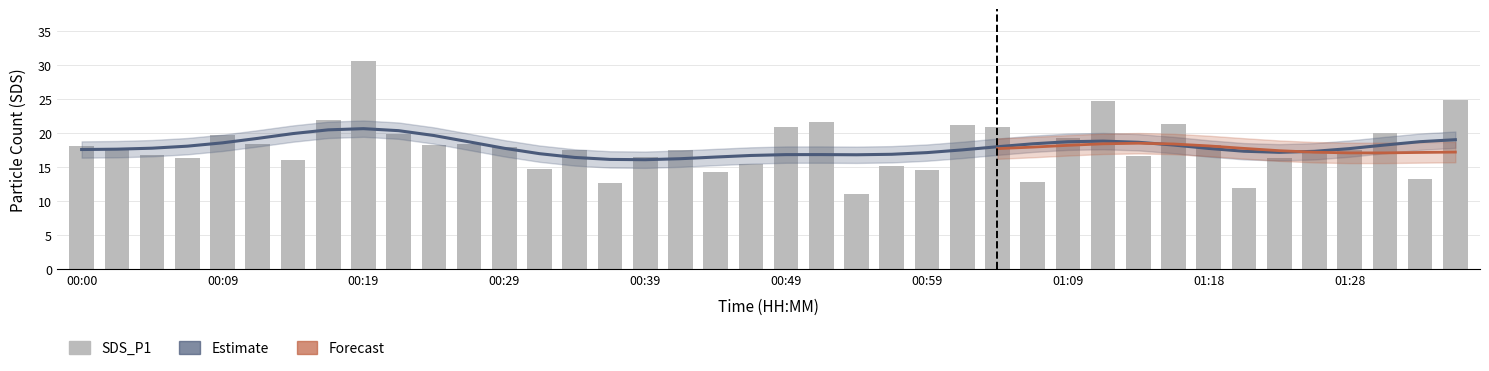

Which category has the highest value across all series?

00:19